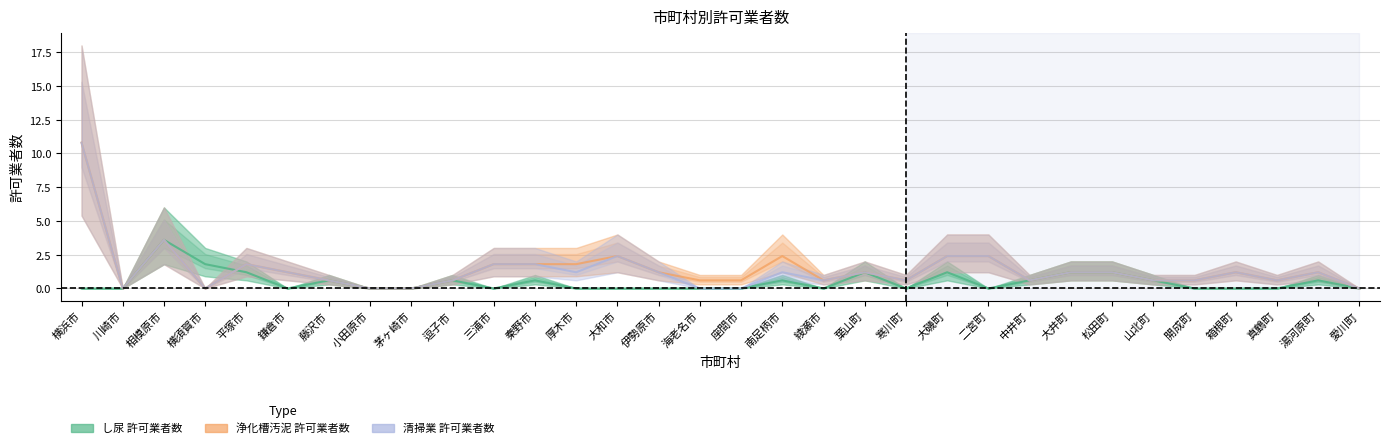

Is this an area chart (filled region under the line)?

No